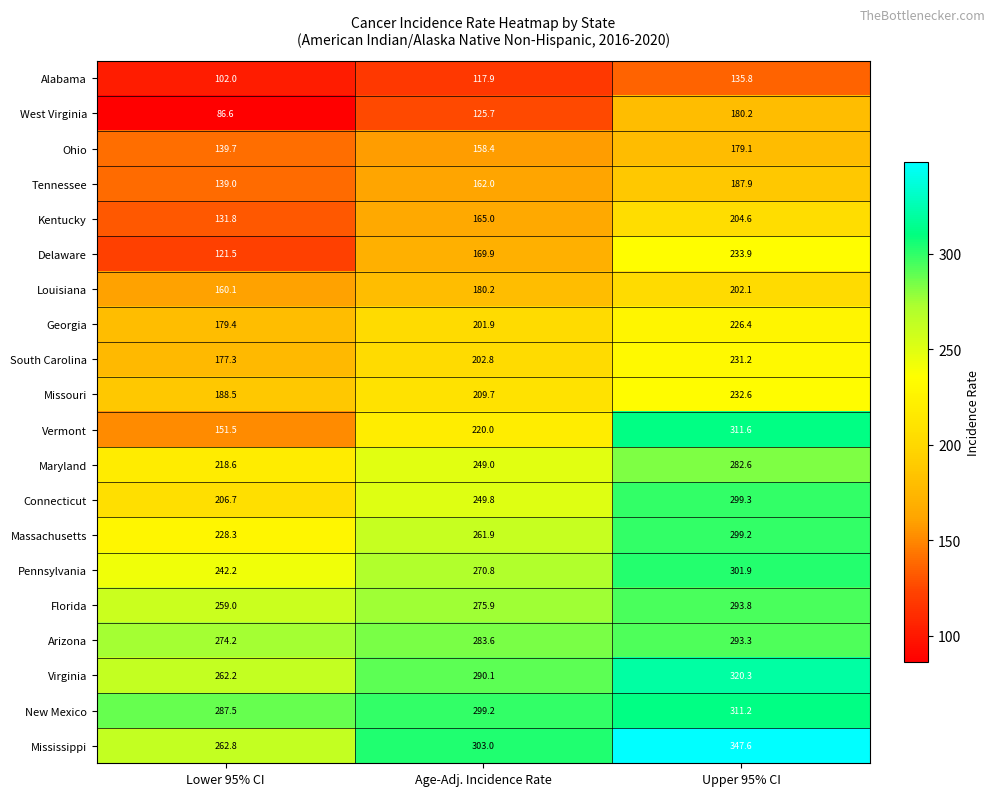

What is the highest value of the Tennessee series?

187.9